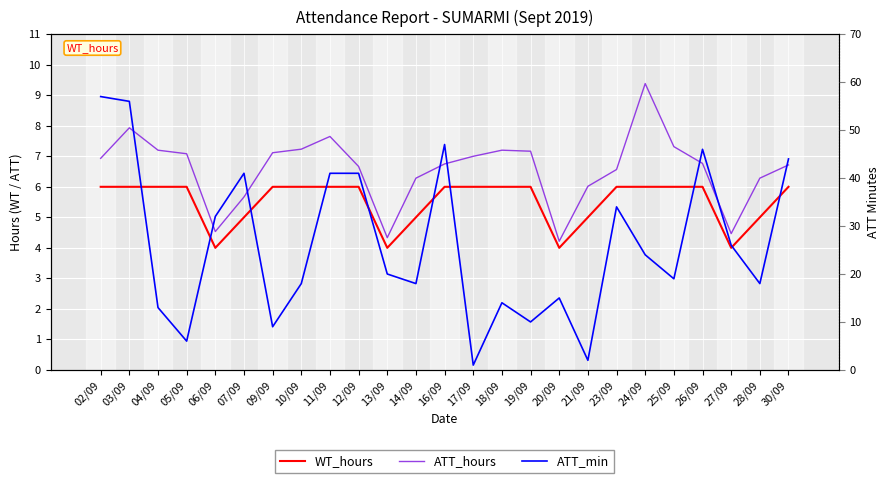

How many lines are shown in the chart?

3